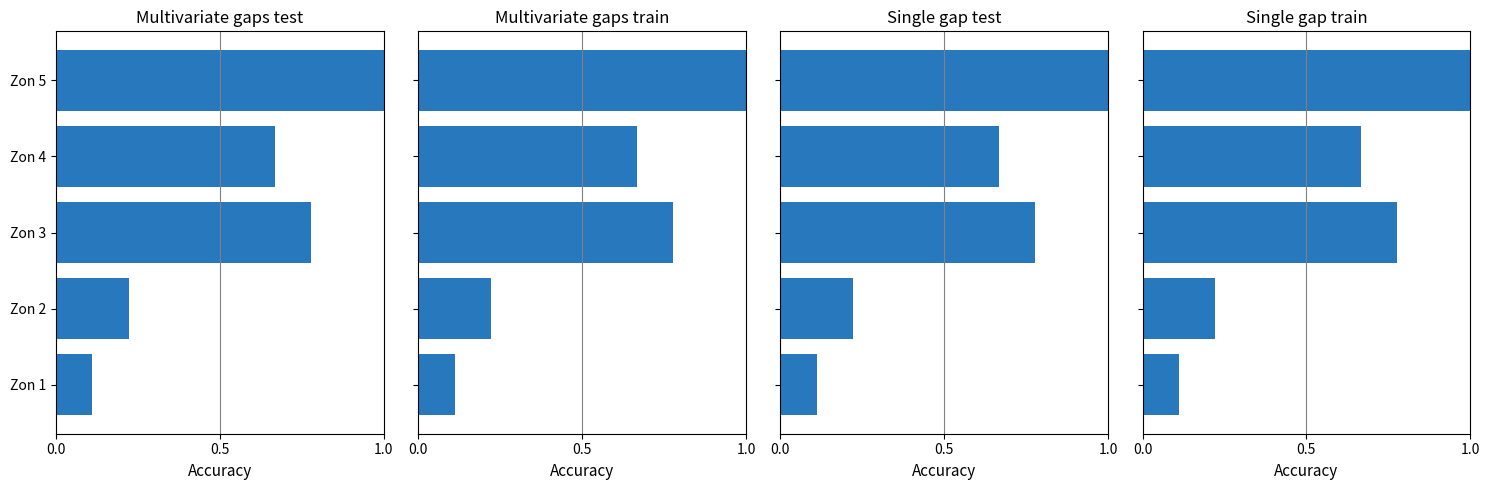

The value of Zone count (col_3) at Zon 1 is 0.1. True or false?

False